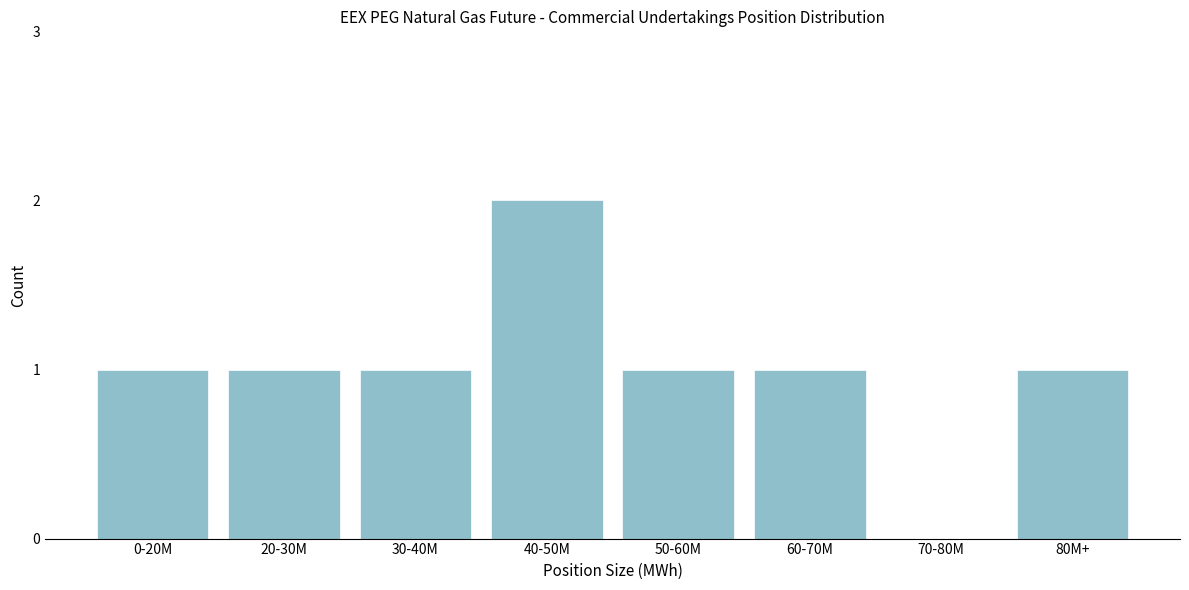

Reading right to left, what are all the values shown in this chart?

80M+=1	70-80M=0	60-70M=1	50-60M=1	40-50M=2	30-40M=1	20-30M=1	0-20M=1